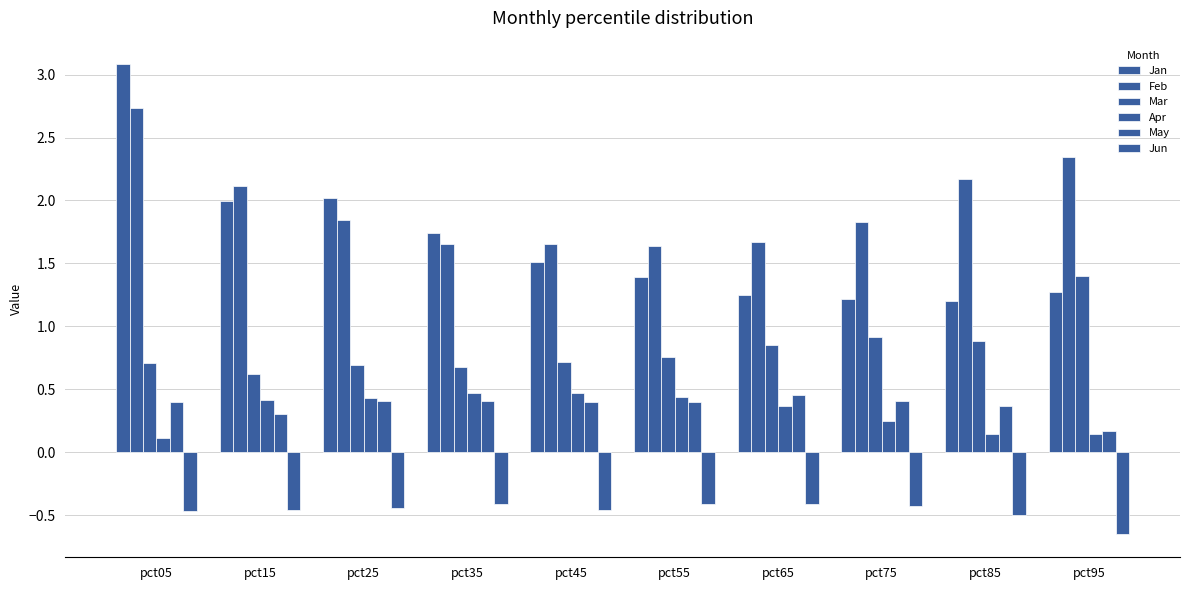

Are the bars horizontal?

No